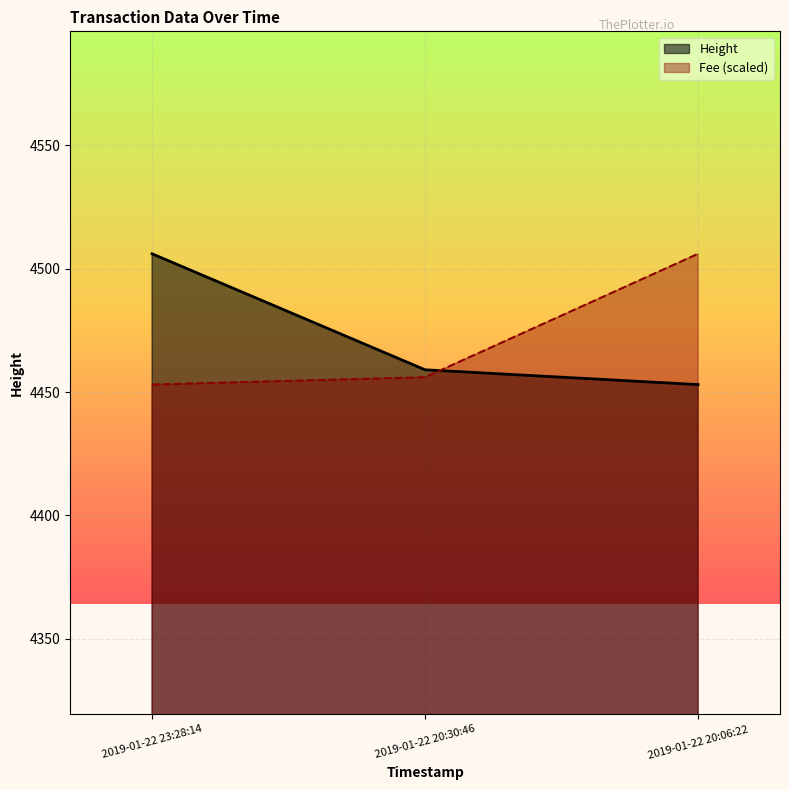

What is the label of the 1st point from the right?

2019-01-22 20:06:22